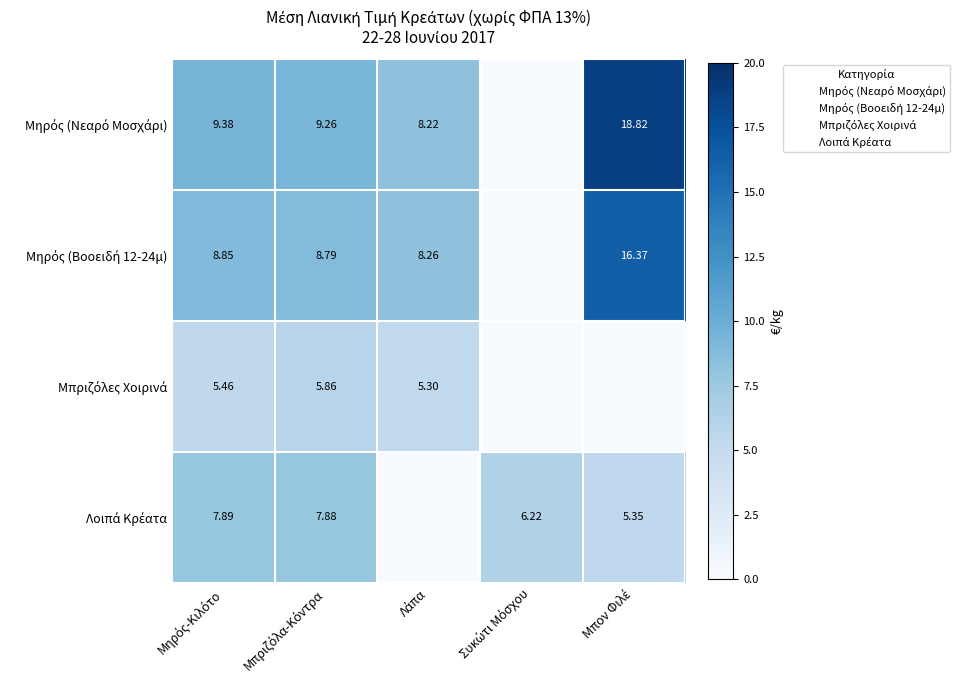

At which category is the sum across all series the highest?

Μπον Φιλέ